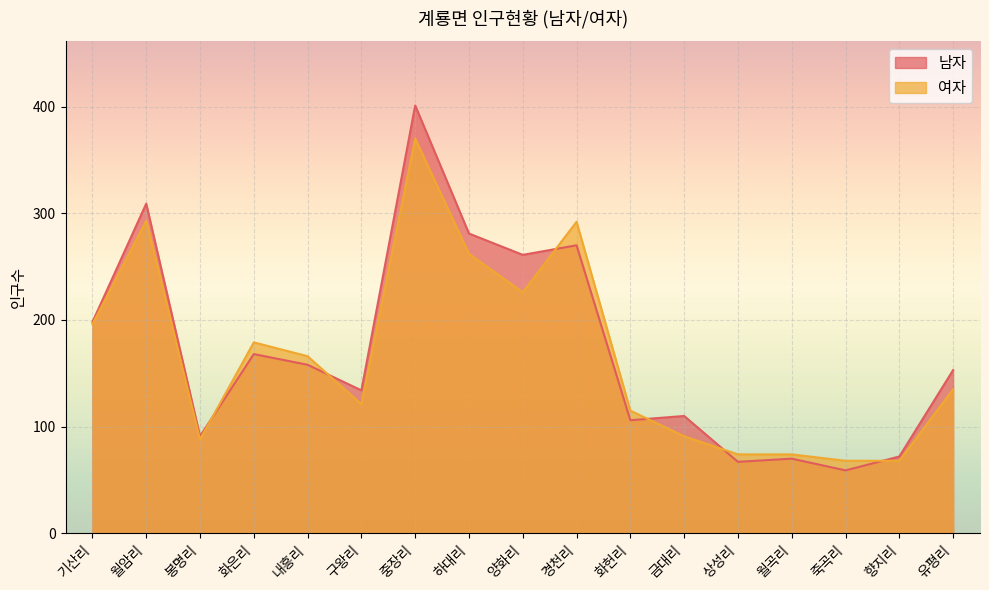

Where does the 여자 series first go above 135?

기산리